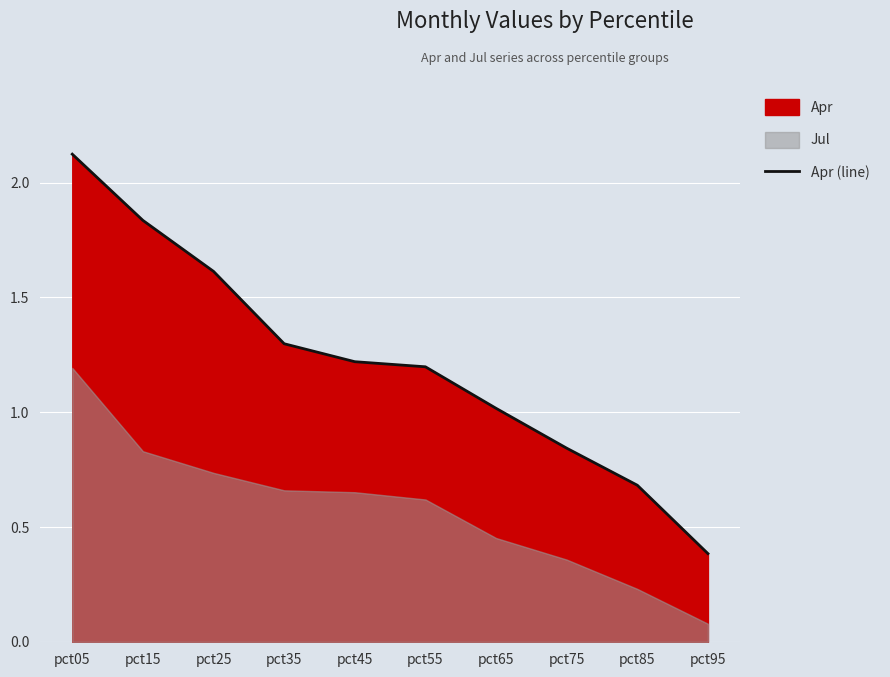

How many values exceed 1?

7